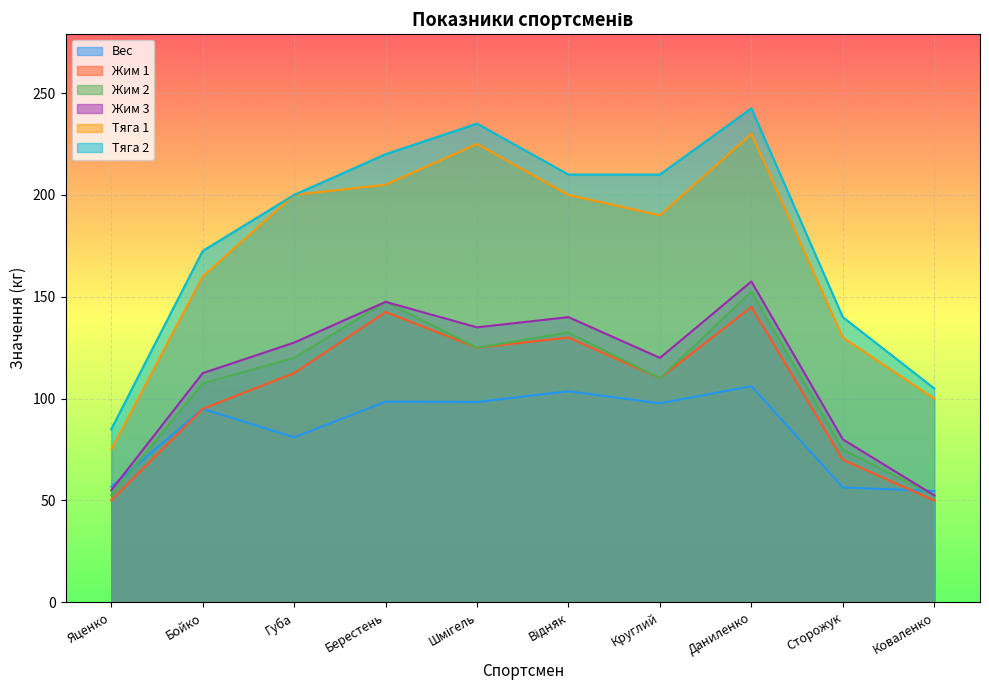

What is the difference between the maximum and minimum values in the Тяга 2 series?

157.5